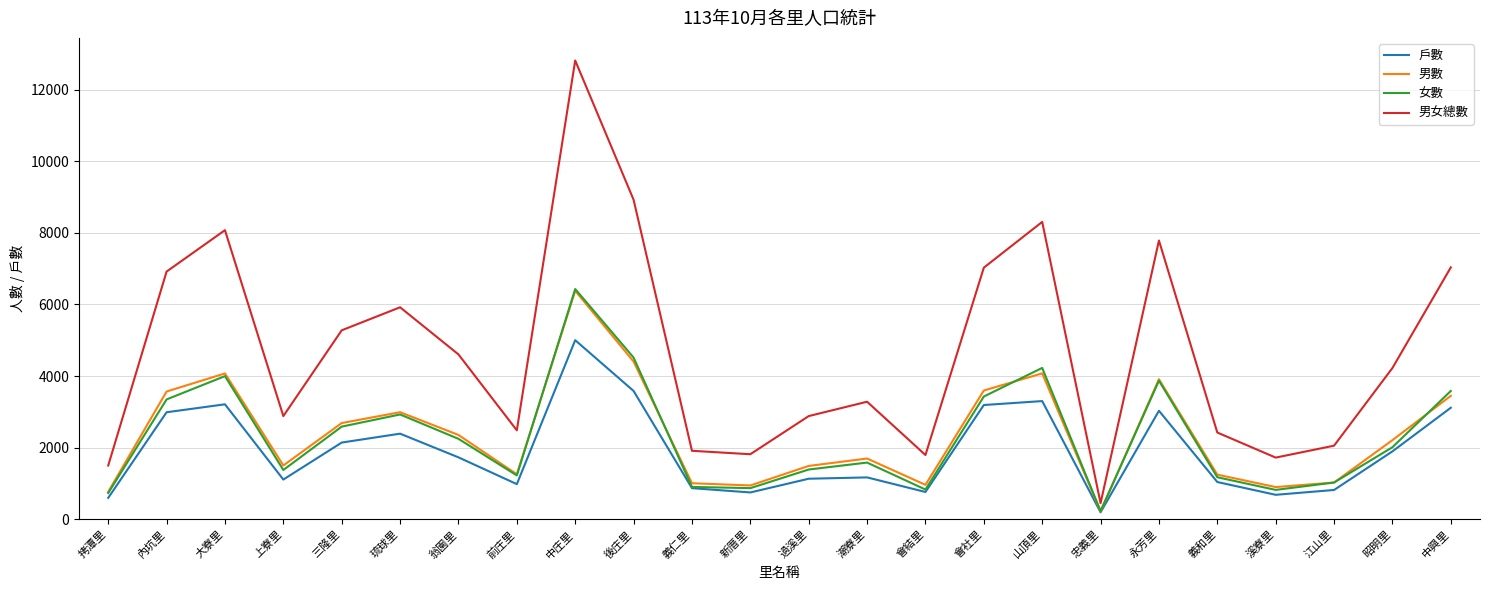

Does the chart have visible grid lines?

Yes